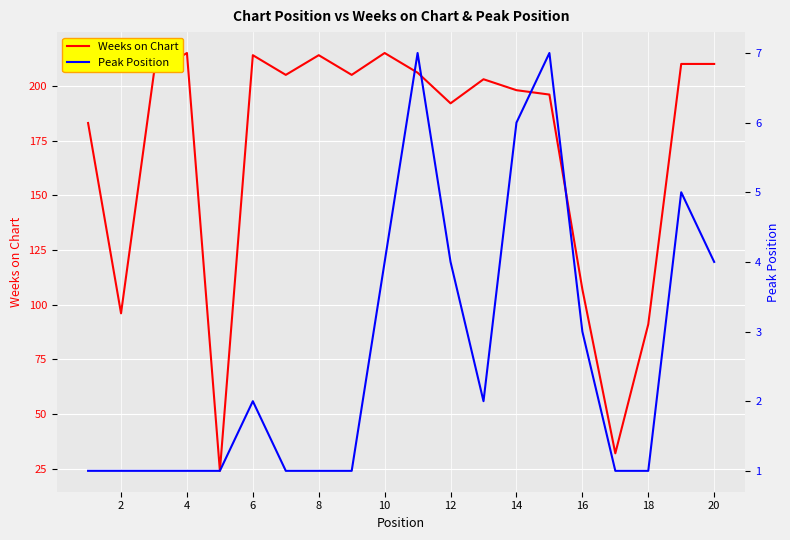

How many lines are shown in the chart?

2